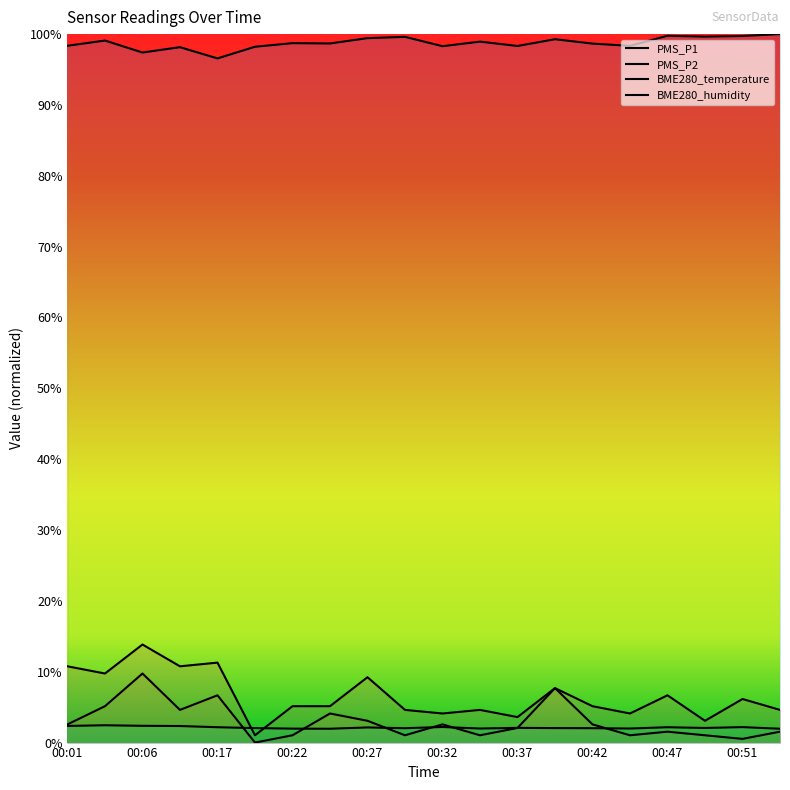

True or false: PMS_P1 and BME280_humidity intersect in this chart.

False